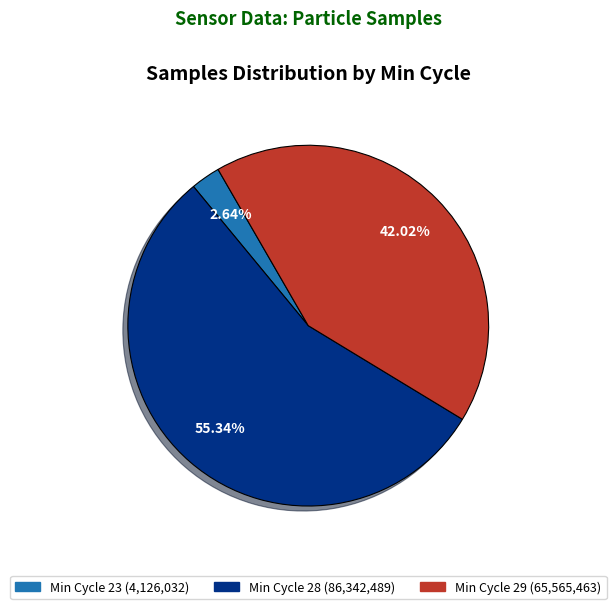

How many slices are in this pie chart?

3